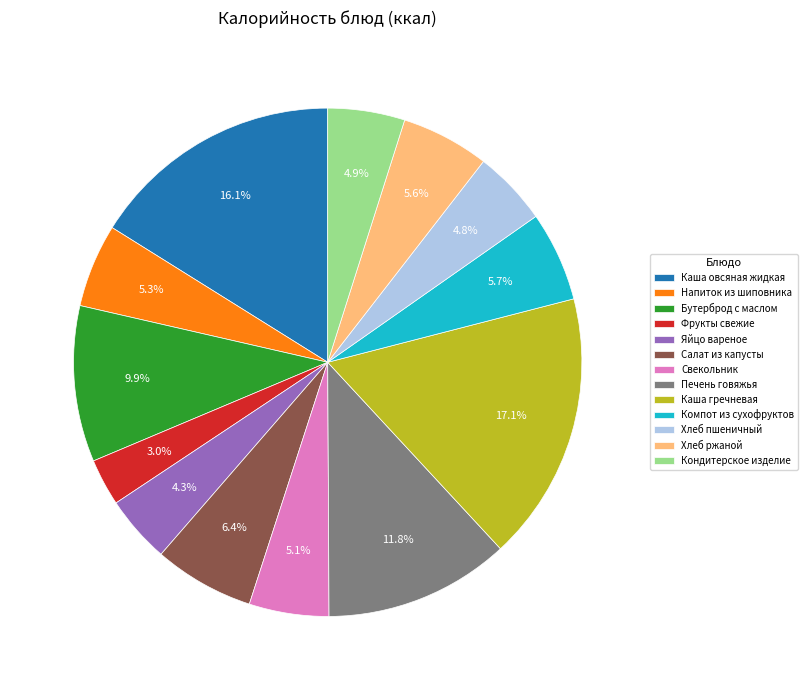

Which slice is the smallest?

Фрукты свежие